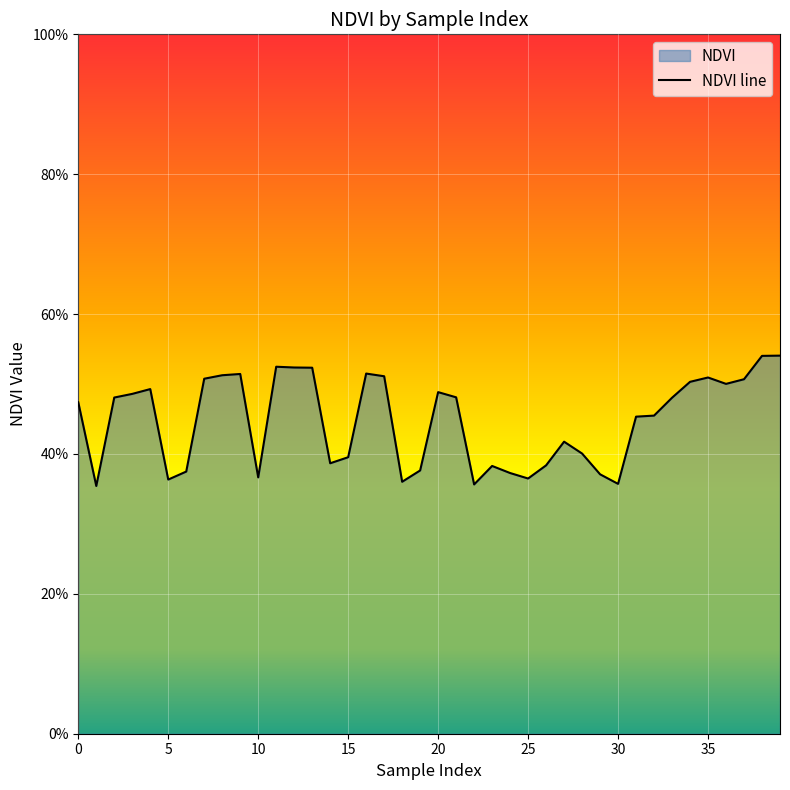

The value at 20 is 0.5. True or false?

True